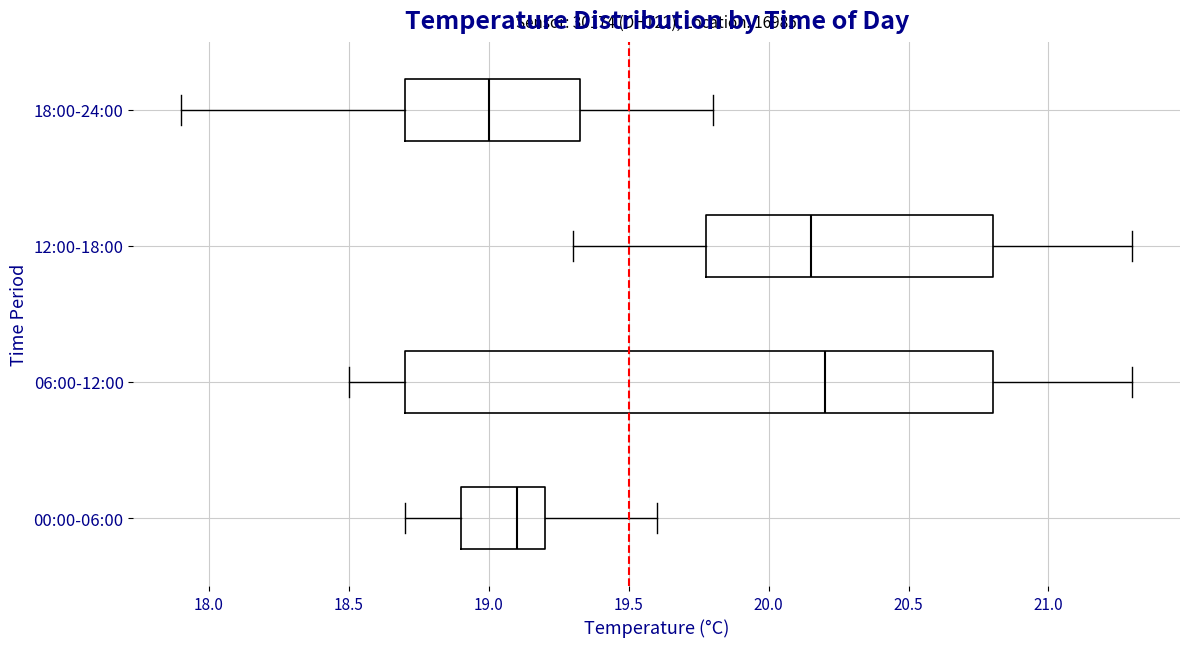

Which box is the widest, from its left edge to its right edge?

06:00-12:00